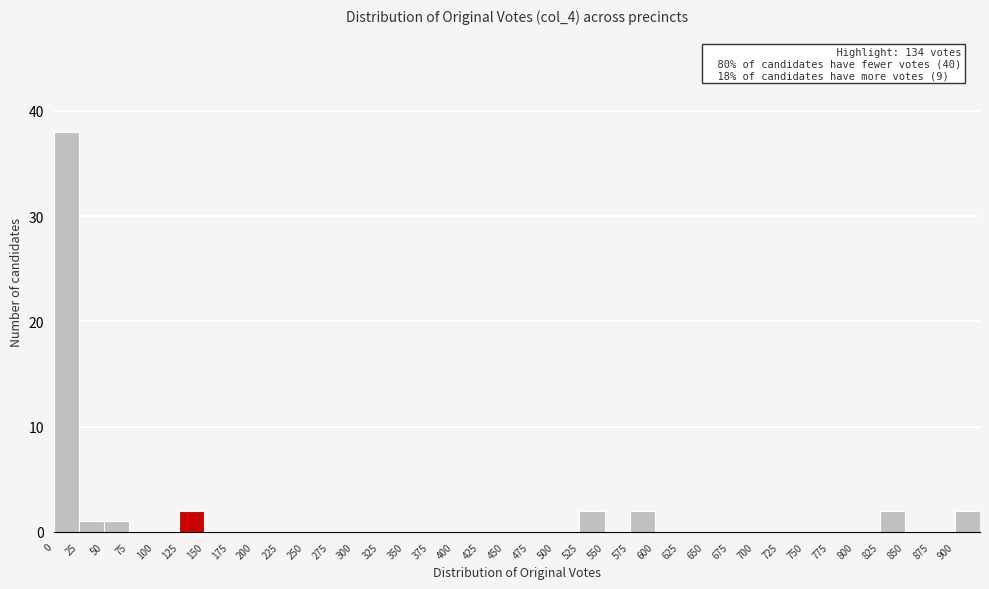

Which range on the x-axis has the tallest bar?

0 to 25